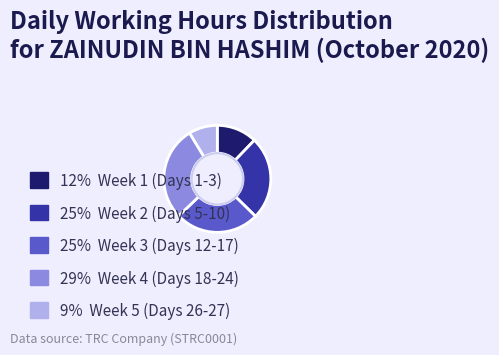

Does any single category account for the majority?

No